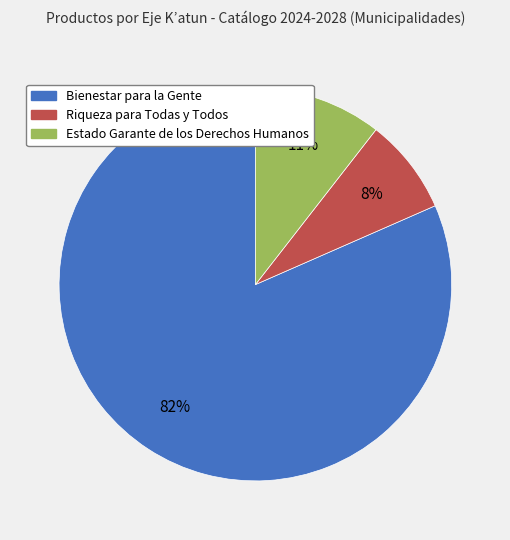

Is there a majority slice in this chart?

Yes